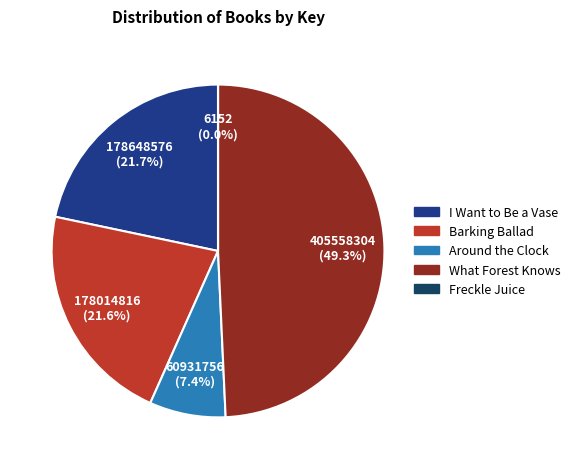

Is it true that I Want to Be a Vase is 28% of the pie?

False